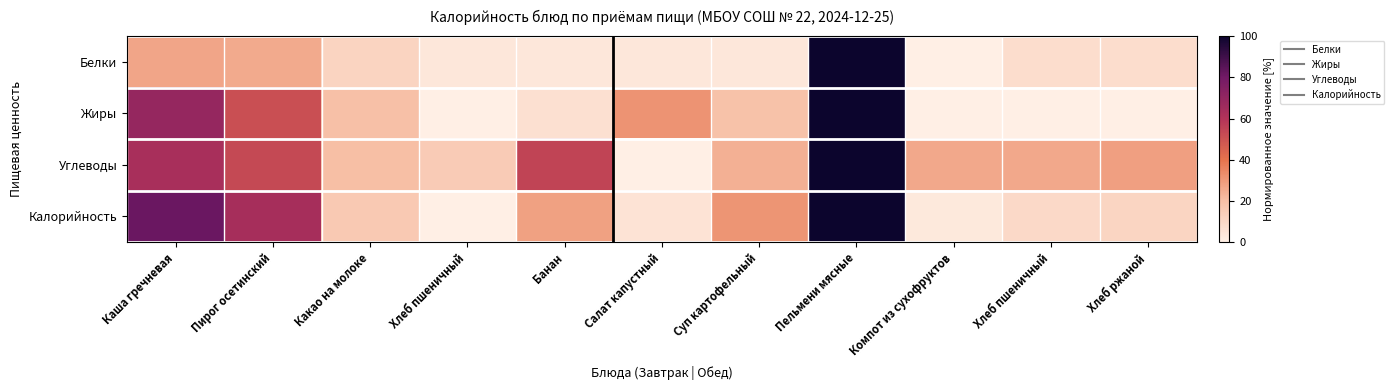

What is the total value across all series at Пельмени мясные?

400.0